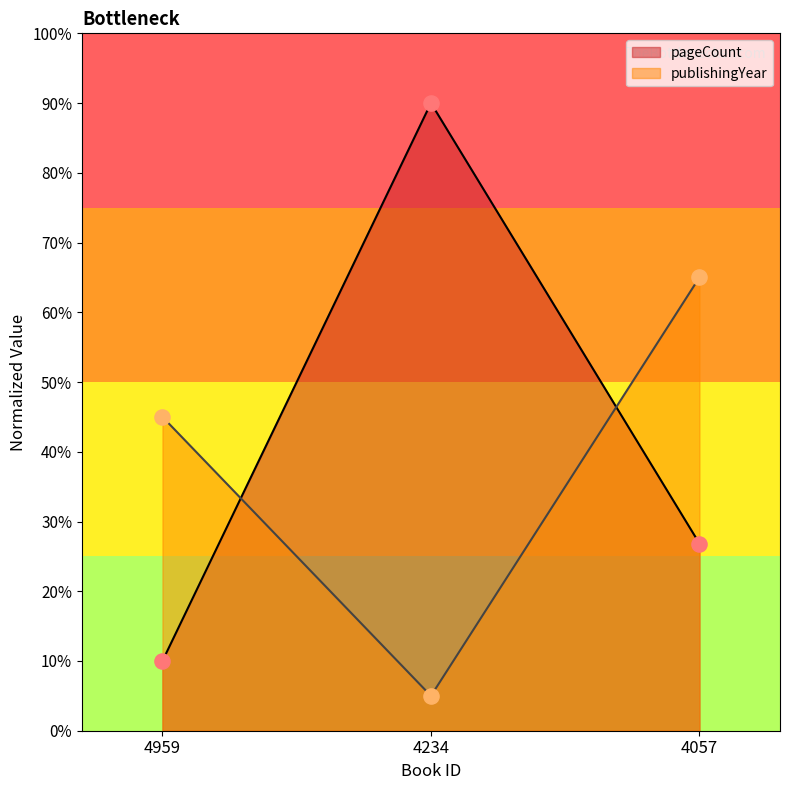

Which series reaches the minimum Y coordinate?

publishingYear